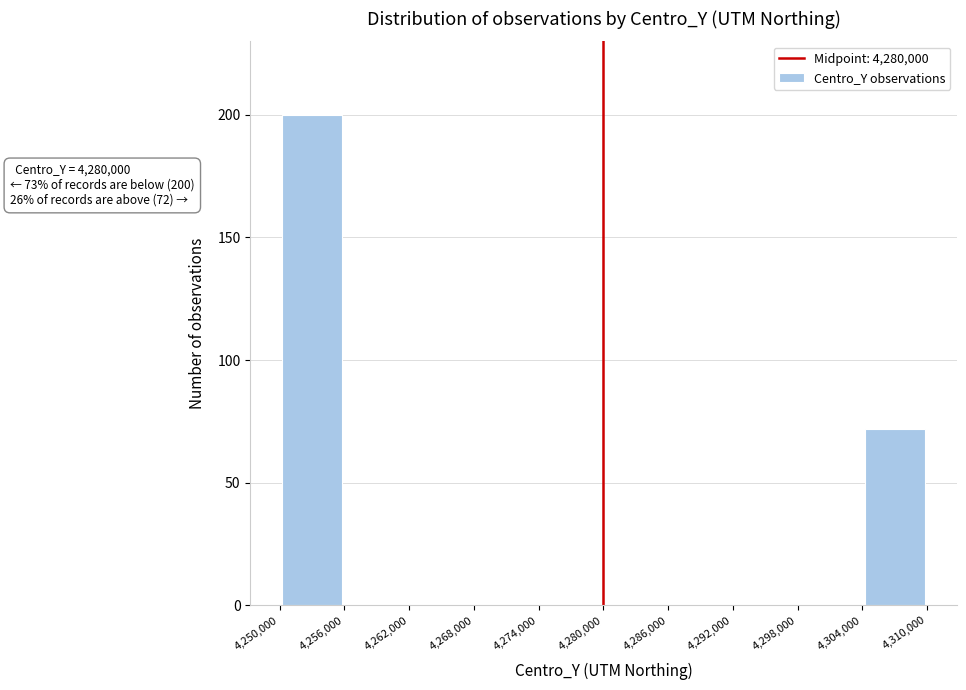

Over which range of the x-axis is the bar tallest?

4,250,000 to 4,256,000